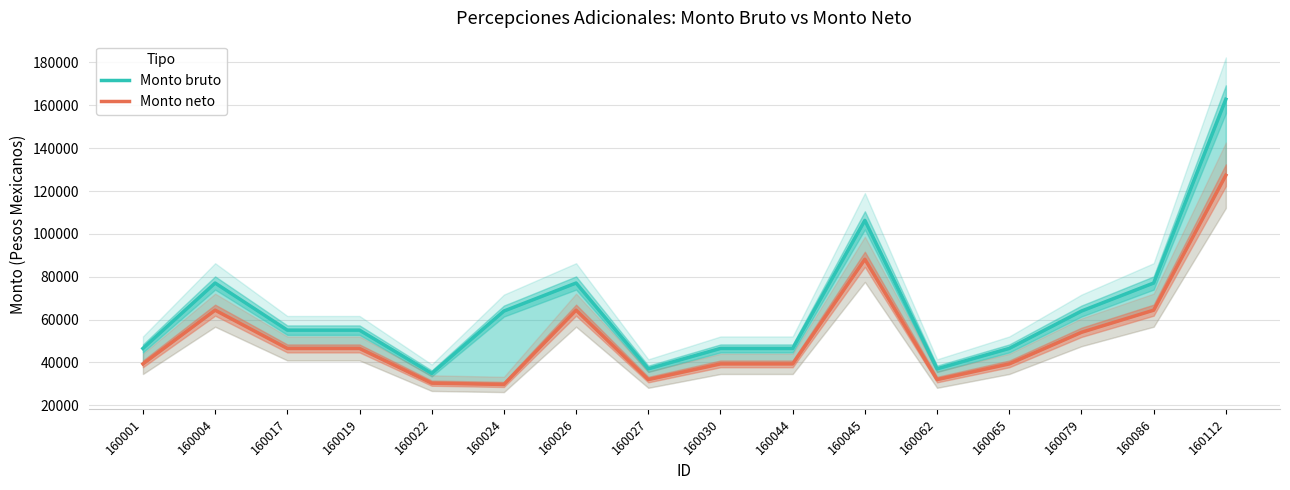

Reading left to right, what are all the values shown in this chart?

Monto bruto: 46544.0	77064.4	55074.9	55074.9	34877.2	63980.5	77064.4	37024.7	46544.0	46544.0	106294.2	37024.7	46544.0	63980.5	77064.4	162810.4
Monto neto: 39326.2	64393.3	46534.2	46534.2	30339.7	29732.3	64393.3	31999.3	39326.2	39326.2	88143.9	31999.3	39326.2	54058.8	64393.3	127350.3